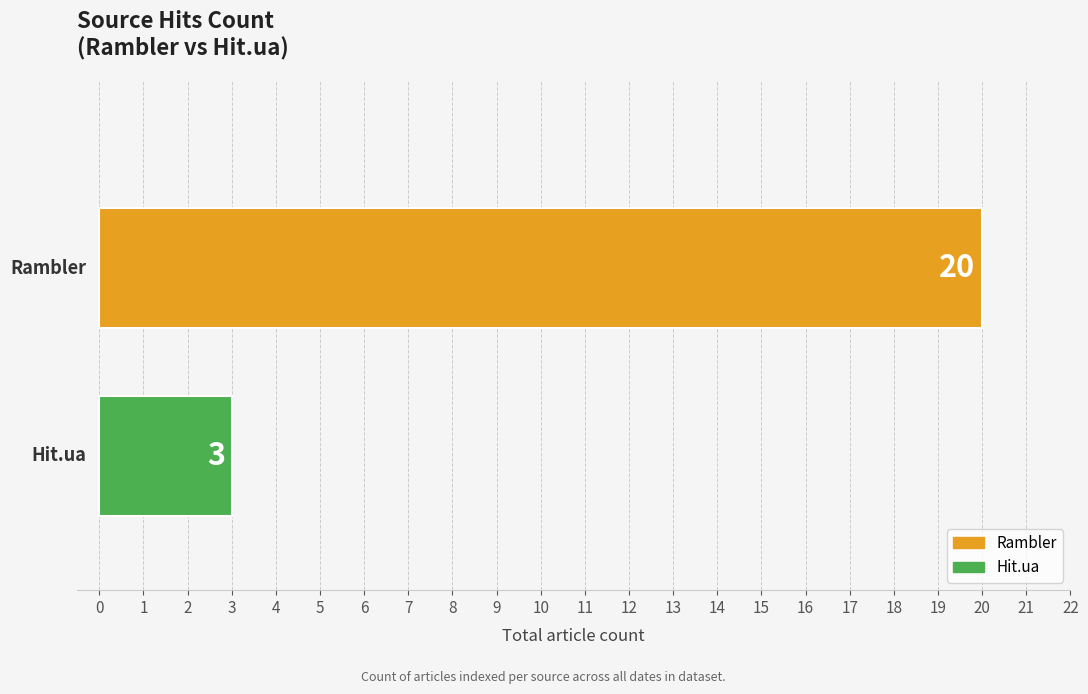

Which series has the widest spread of values?

Rambler